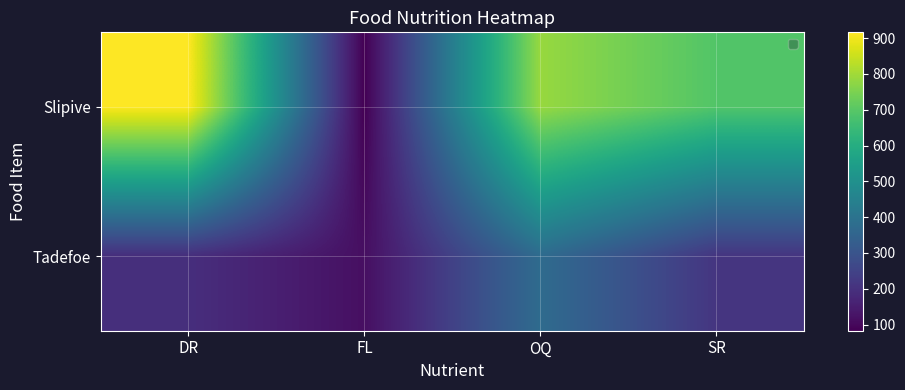

List the labels in order of Slipive value, largest first.

DR, OQ, SR, FL